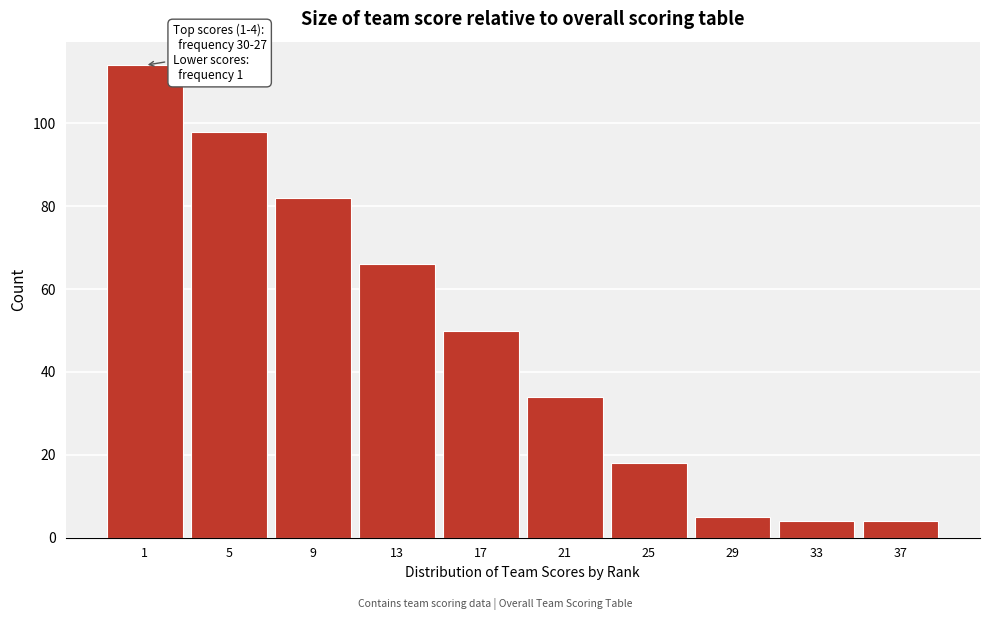

Reading left to right, what are all the values shown in this chart?

1=114	5=98	9=82	13=66	17=50	21=34	25=18	29=5	33=4	37=4